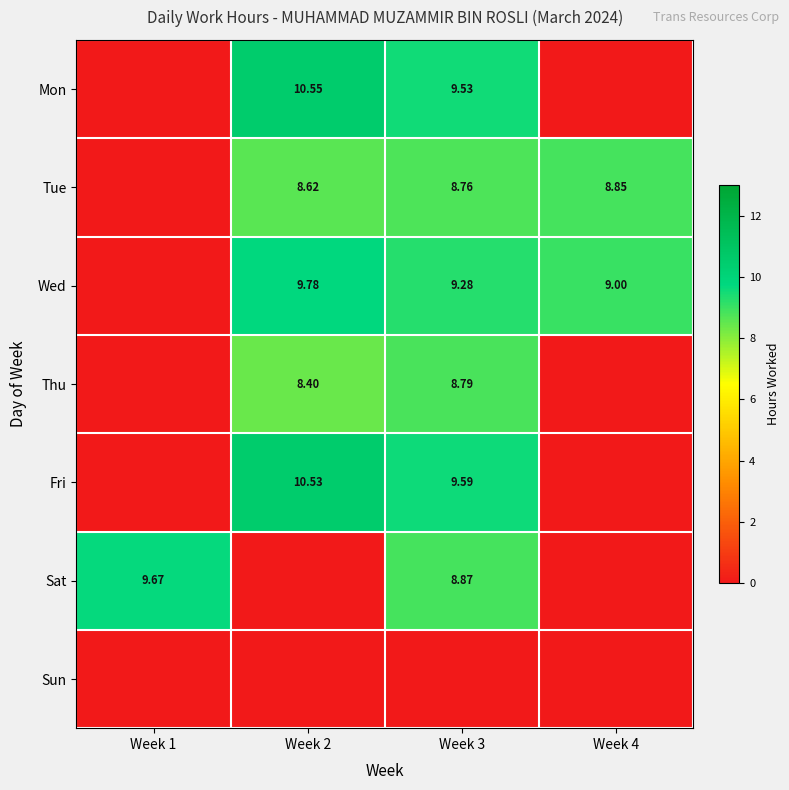

The Wed series shows 9.3 at Week 3. True or false?

True